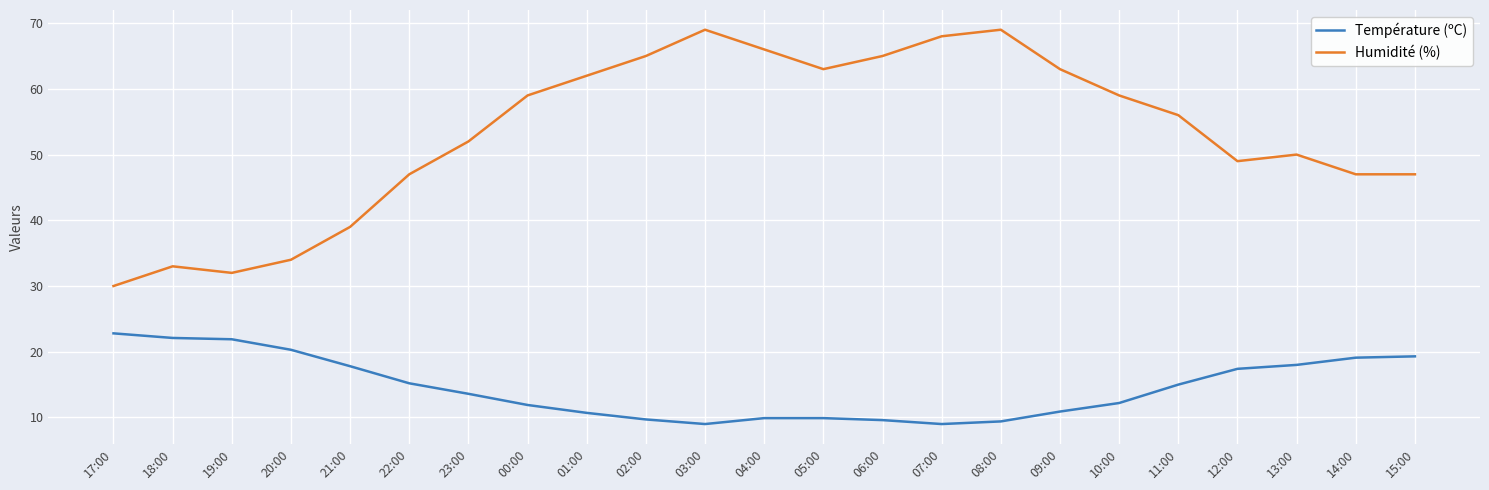

Which series changed the most between 18:00 and 02:00?

Humidité (%)